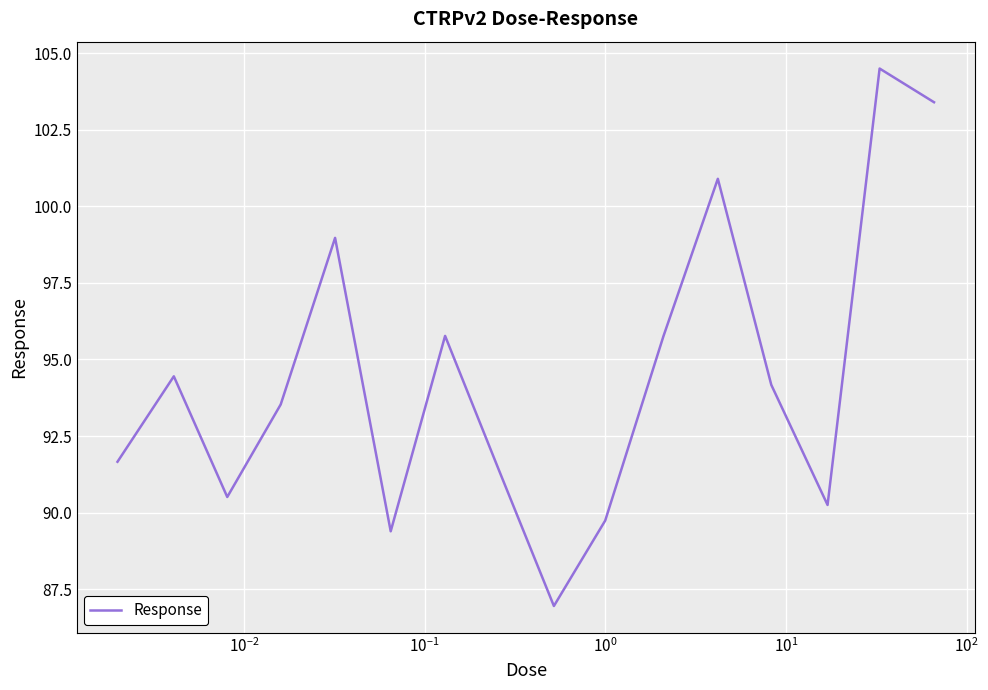

What is the smallest value displayed?

87.0